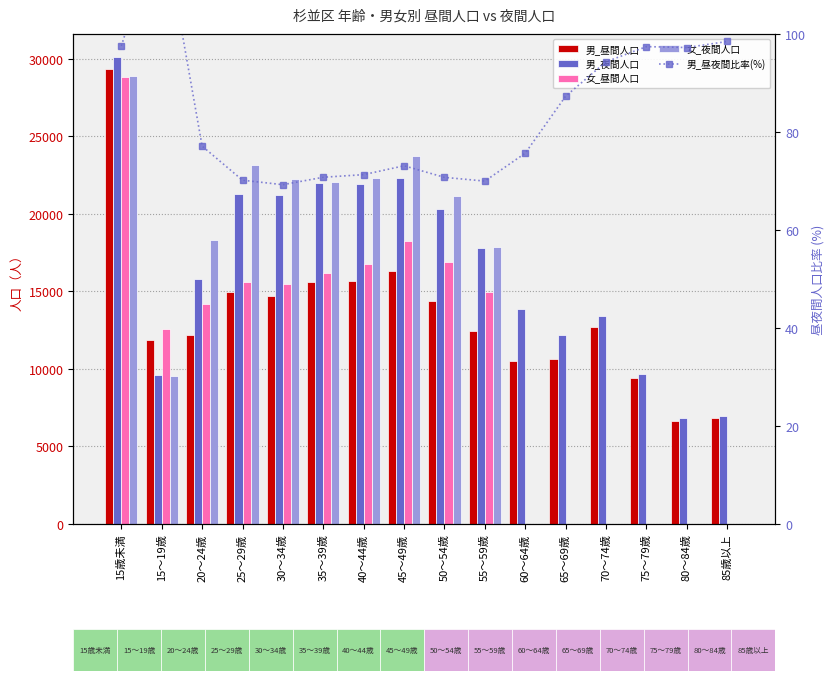

At how many categories does at least one series exceed 1804?

16